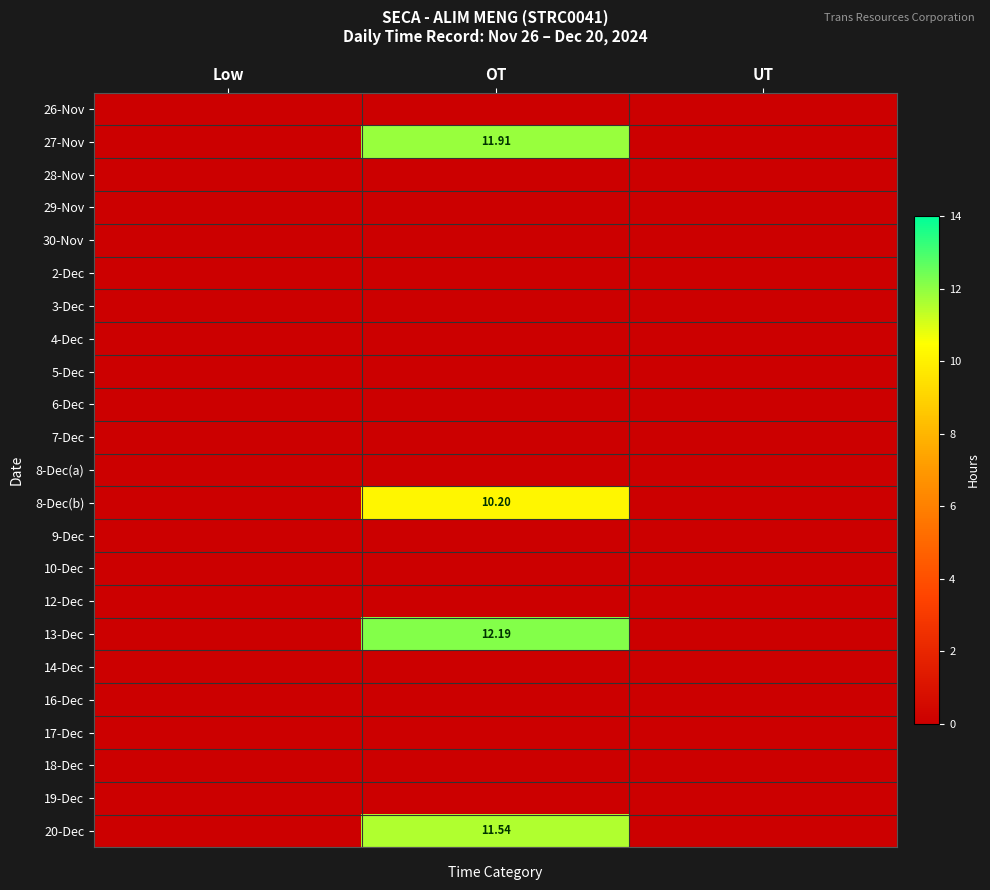

Is the value of 13-Dec at OT greater than the value of 20-Dec at OT?

Yes